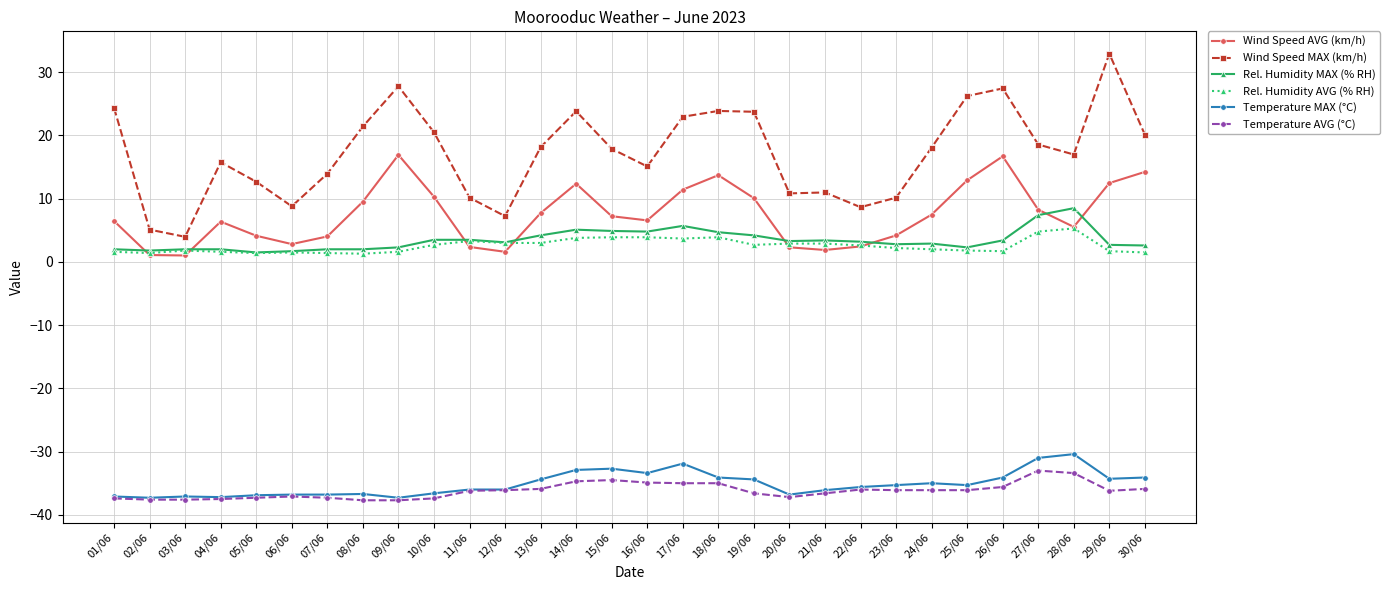

What is the greatest value displayed?

32.9